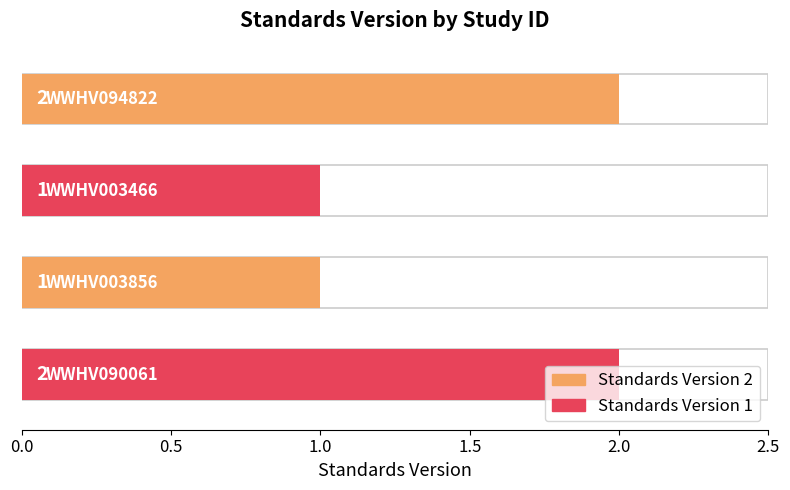

What is the value of the 3rd bar from the top?

1